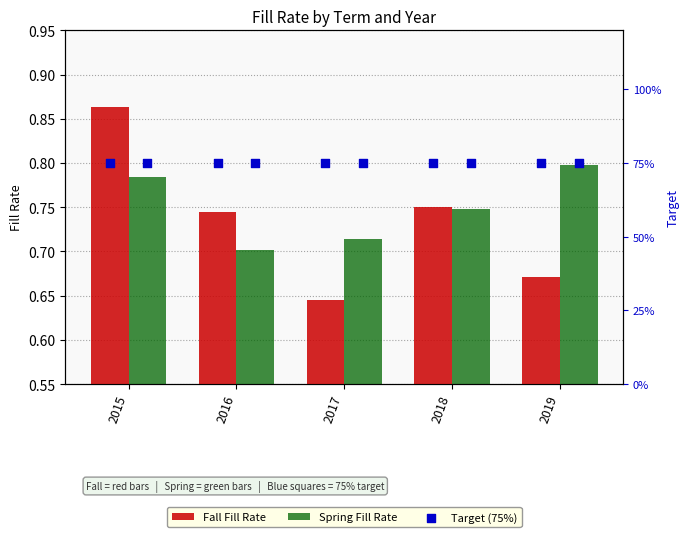

Which series has the largest total across all categories?

Target (75%)